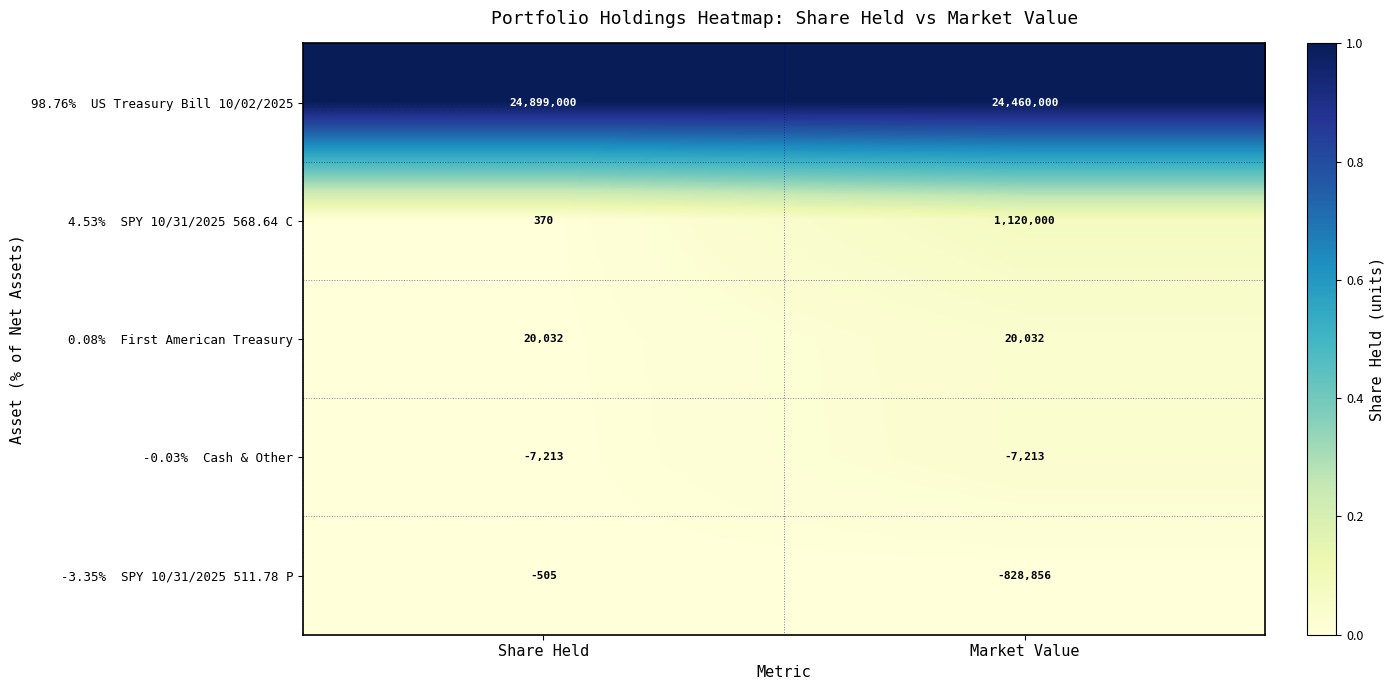

What is the total value across all series at Market Value?

24763963